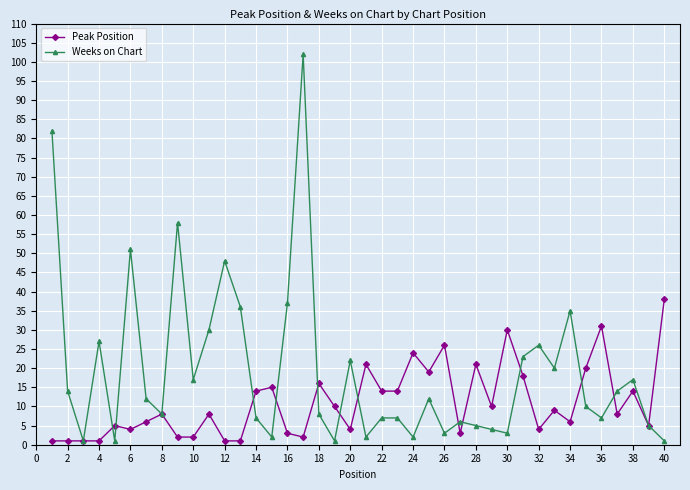

List the series in order of their peak value, highest first.

Weeks on Chart, Peak Position